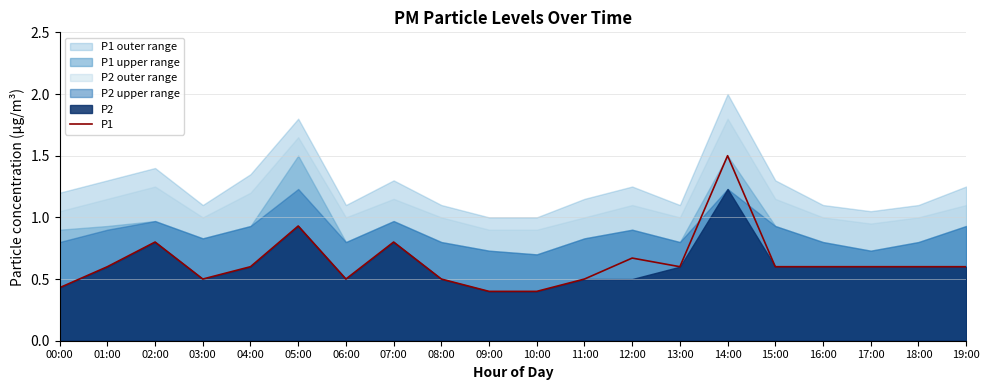

True or false: there are more than 1 points higher than both neighbors.

True